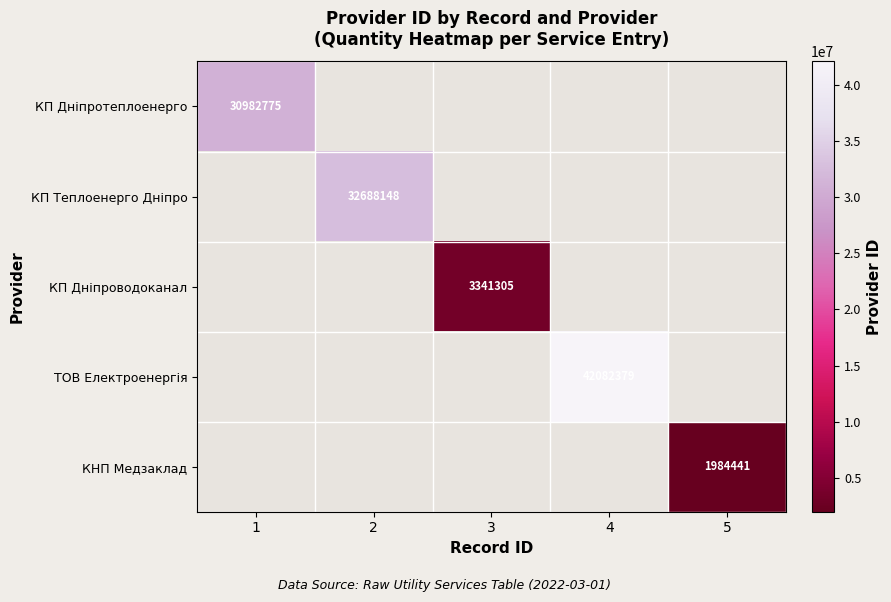

Is the value of КНП Медзаклад at 1 greater than the value of КП Дніпроводоканал at 3?

No